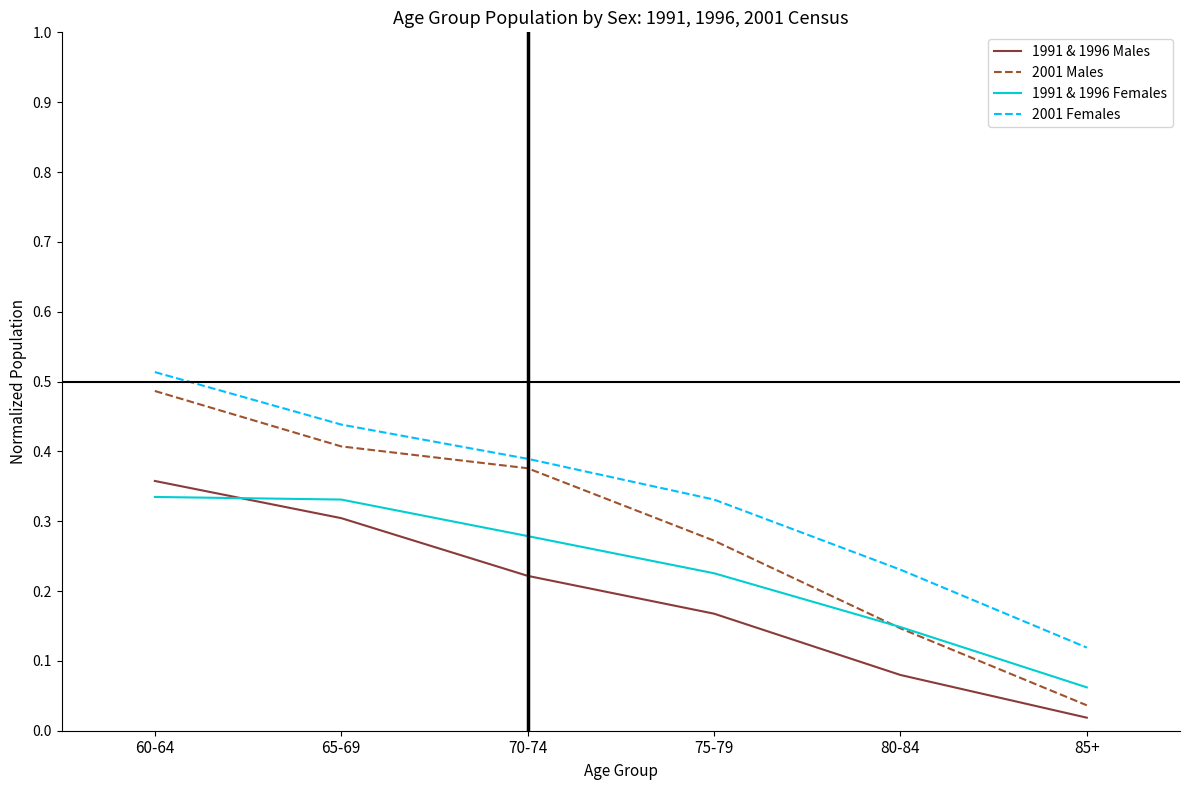

Which category has the highest value in the 1991 & 1996 Males series?

60-64